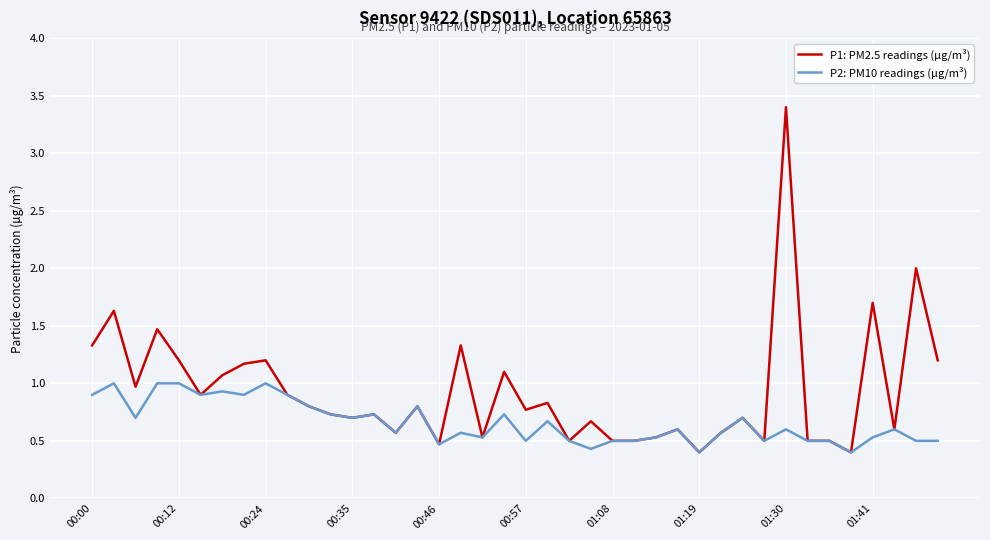

What is the sum of all P2: PM10 readings (µg/m³) values?

26.4